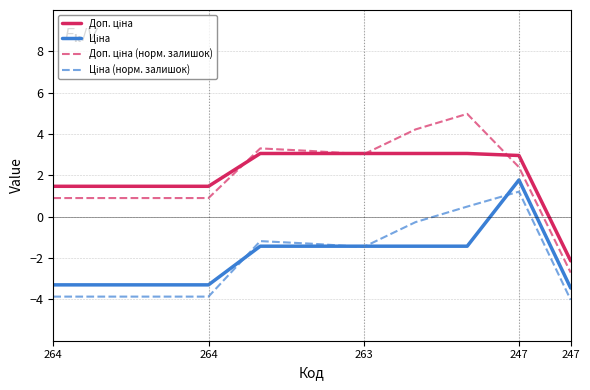

What is the greatest value displayed?

5.0